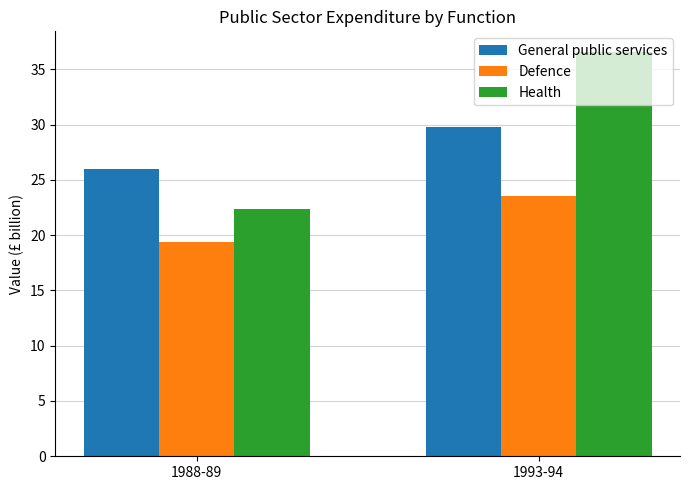

Reading left to right, what are all the values shown in this chart?

General public services: 1988-89=26.0	1993-94=29.8
Defence: 1988-89=19.4	1993-94=23.5
Health: 1988-89=22.4	1993-94=36.6